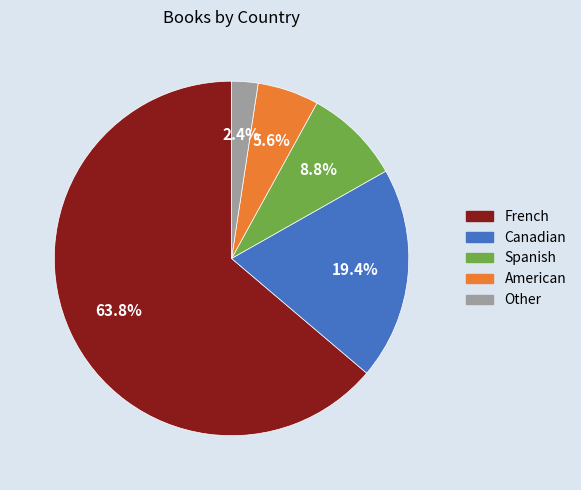

The French slice represents 64% of the pie. True or false?

True